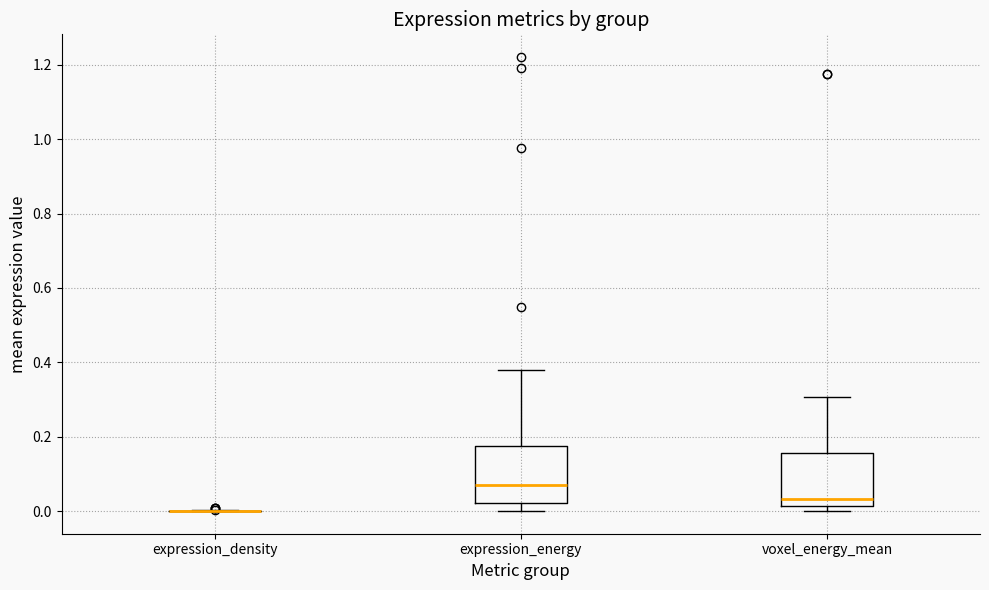

Reading left to right, read every box against the y-axis: the position of its median line, the range the box covers, and the ends of its whiskers. The values are not printed on the chart, so give them approximately, as read against the axis.

expression_density: box collapsed to a line at 0.00, whiskers 0.00 to 0.00
expression_energy: median 0.08, box 0.02 to 0.18, whiskers 0.00 to 0.38
voxel_energy_mean: median 0.04, box 0.02 to 0.16, whiskers 0.00 to 0.30